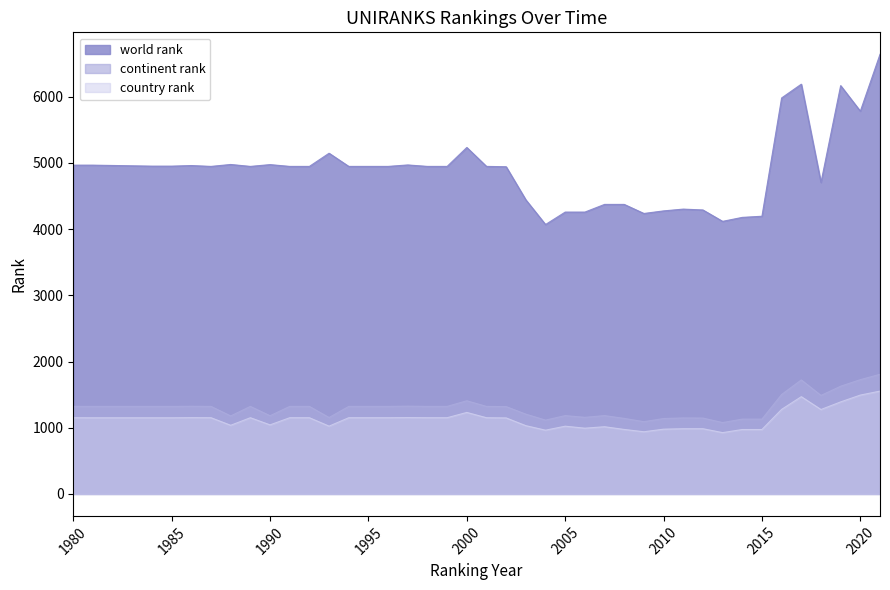

Which has a higher value, 1984 or 1998?

1984